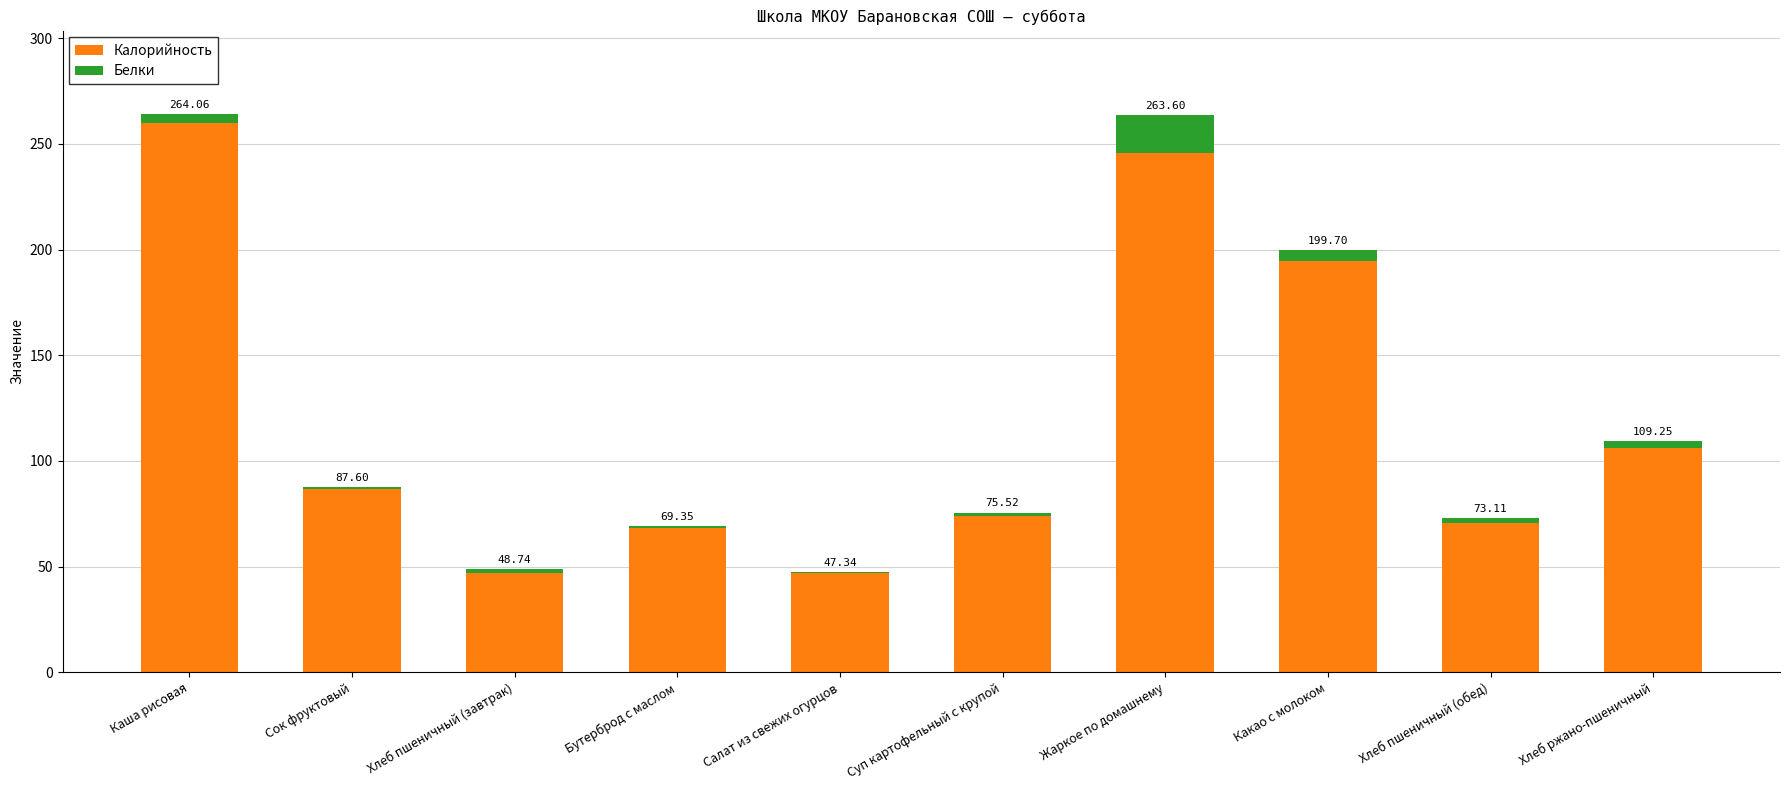

Does the chart contain stacked bars?

Yes